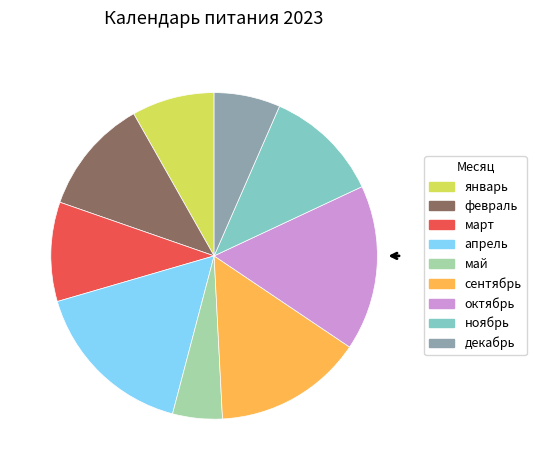

Is the sum of апрель and март greater than half?

No